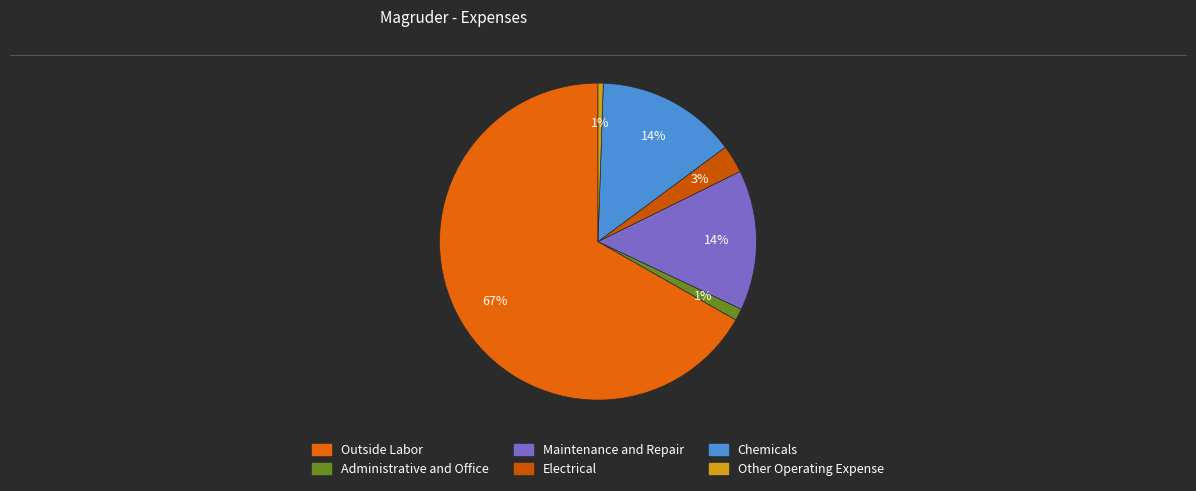

True or false: Administrative and Office accounts for 11% of the total.

False